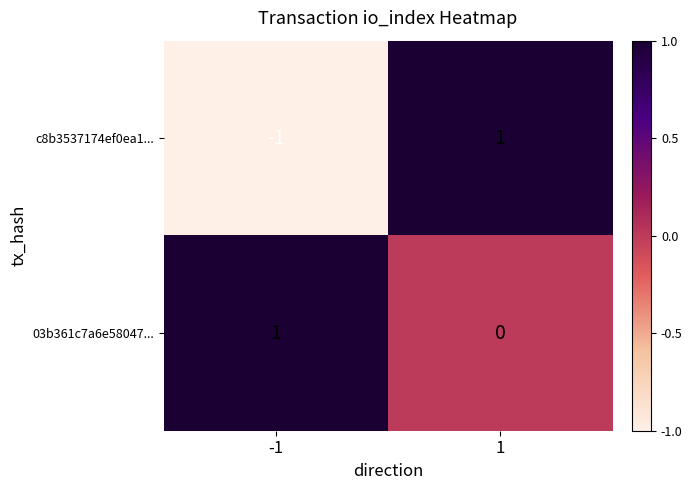

Rank the series by their average value, from highest to lowest.

03b361c7a6e58047..., c8b3537174ef0ea1...